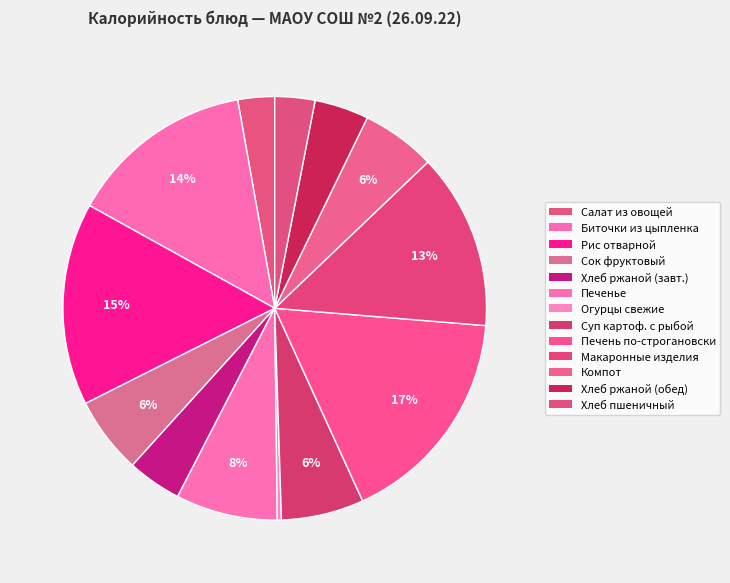

To the nearest percent, what portion does Биточки из цыпленка represent?

14%